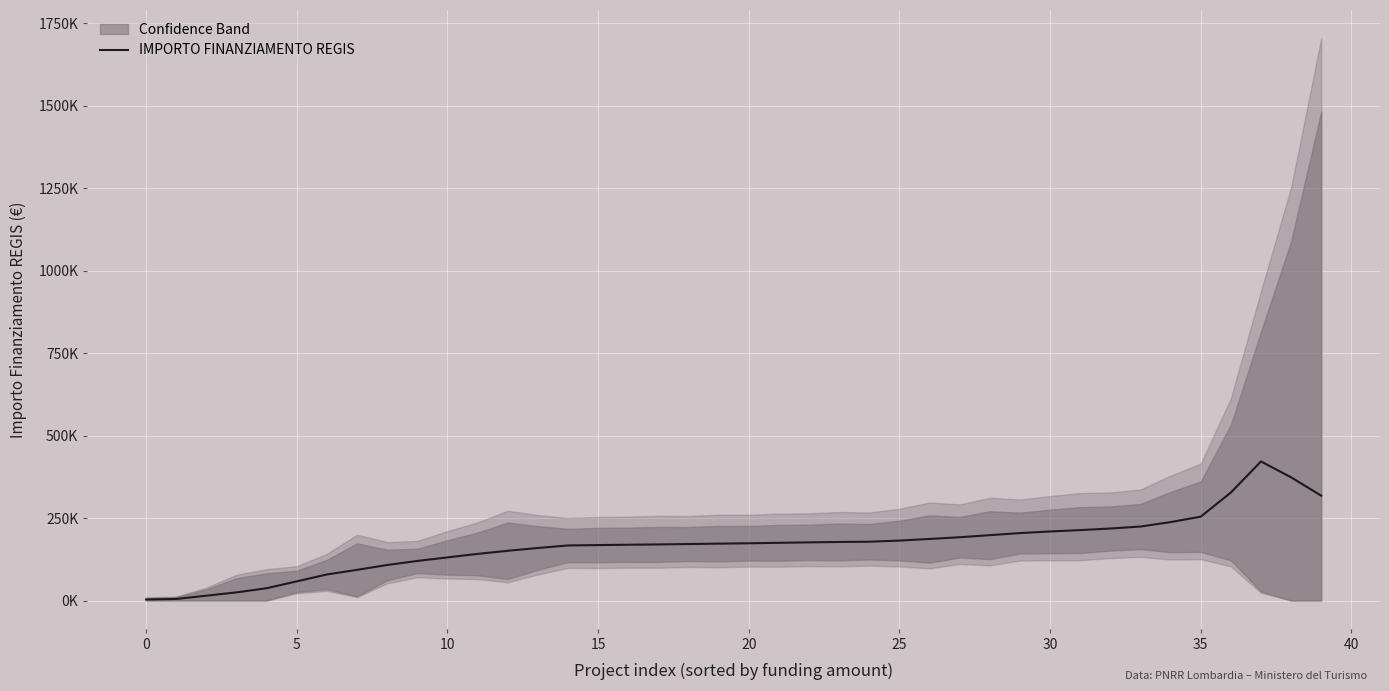

At which category does the chart reach its peak across all series?

37